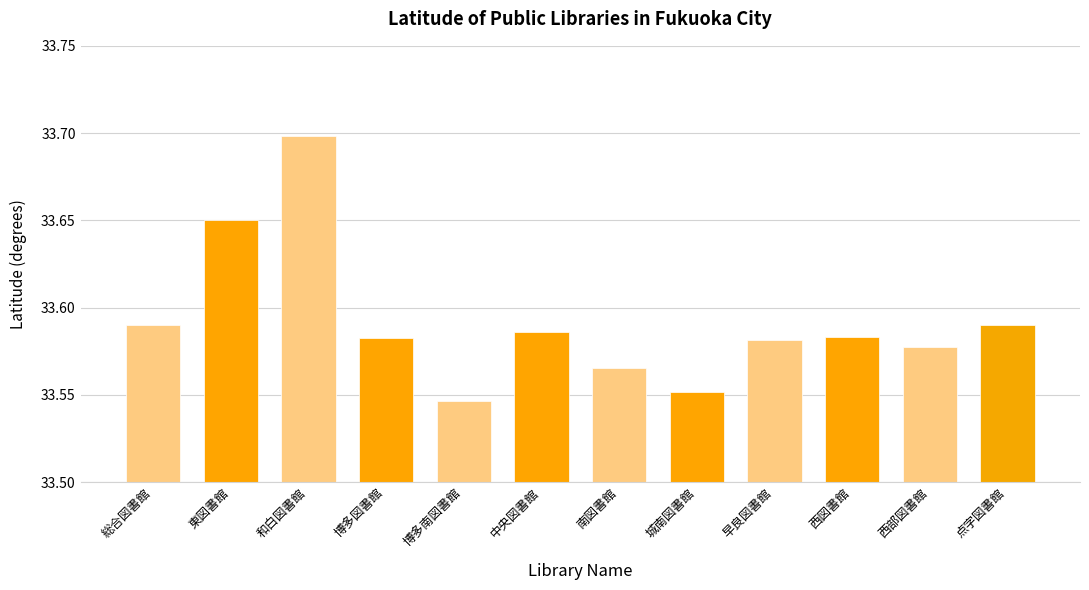

What is the label of the 3rd bar from the right?

西図書館